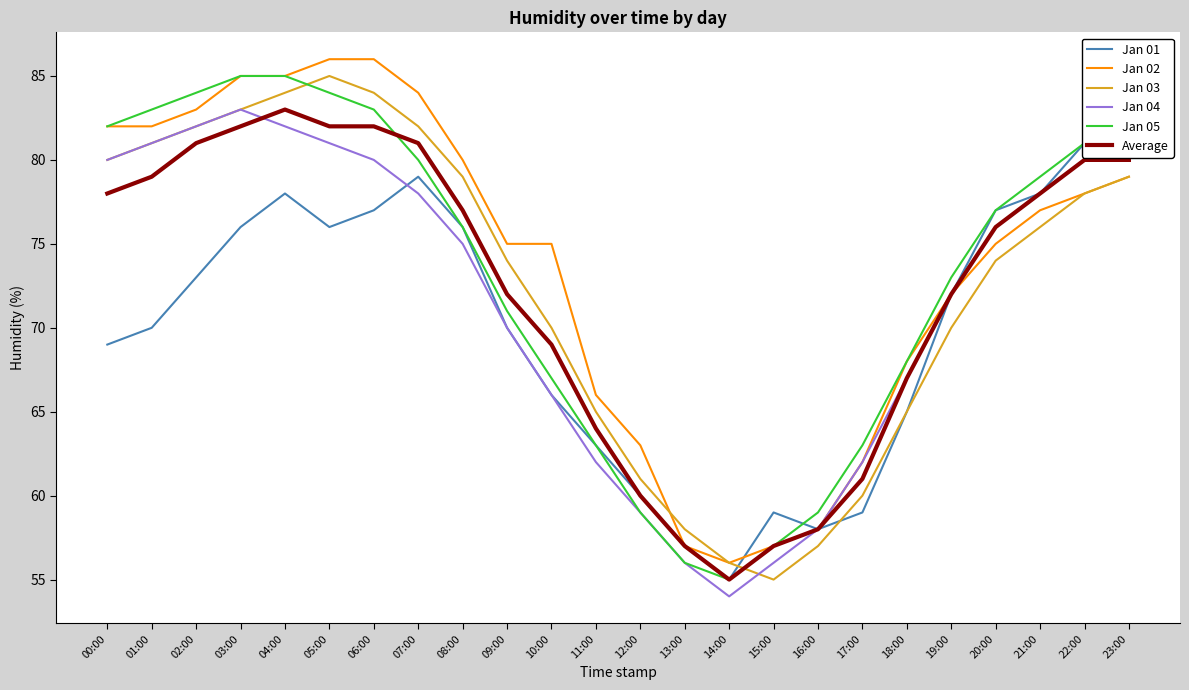

After their last crossing, which series has the higher values: Jan 05 or Average?

Average